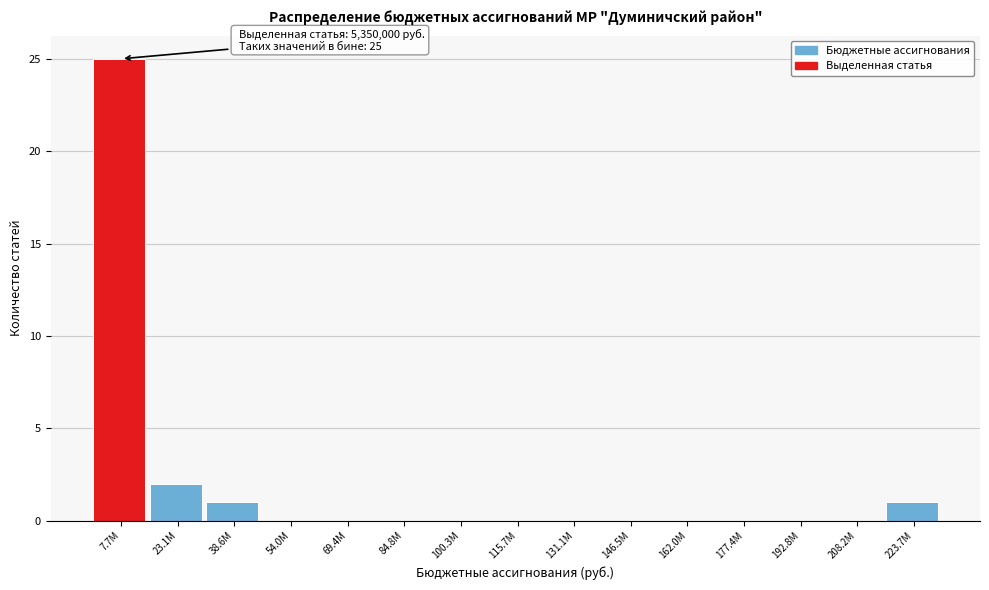

Reading right to left, what are all the values shown in this chart?

223.7M=1	208.2M=0	192.8M=0	177.4M=0	162.0M=0	146.5M=0	131.1M=0	115.7M=0	100.3M=0	84.8M=0	69.4M=0	54.0M=0	38.6M=1	23.1M=2	7.7M=25